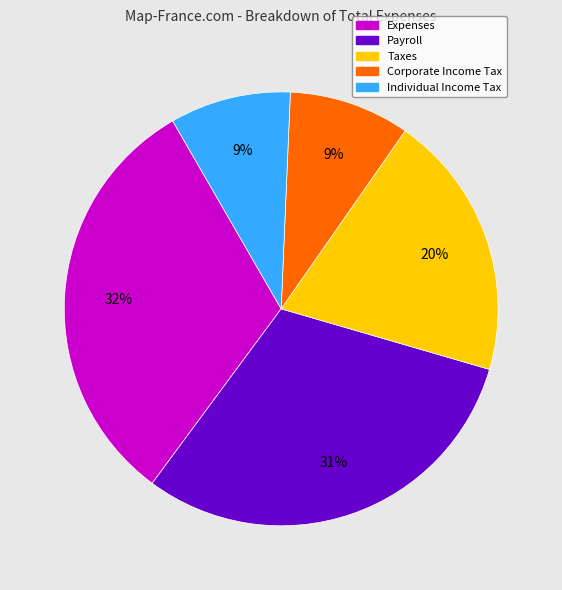

To the nearest percent, what is the difference between the Taxes and Payroll slice percentages?

11%